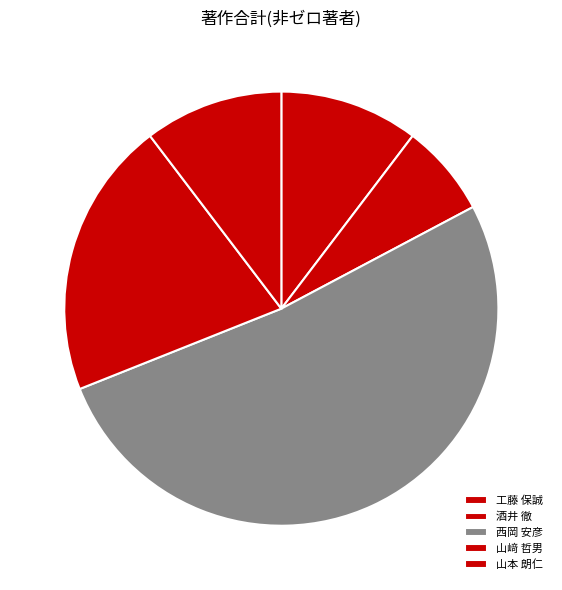

True or false: 酒井 徹 accounts for 22% of the total.

False